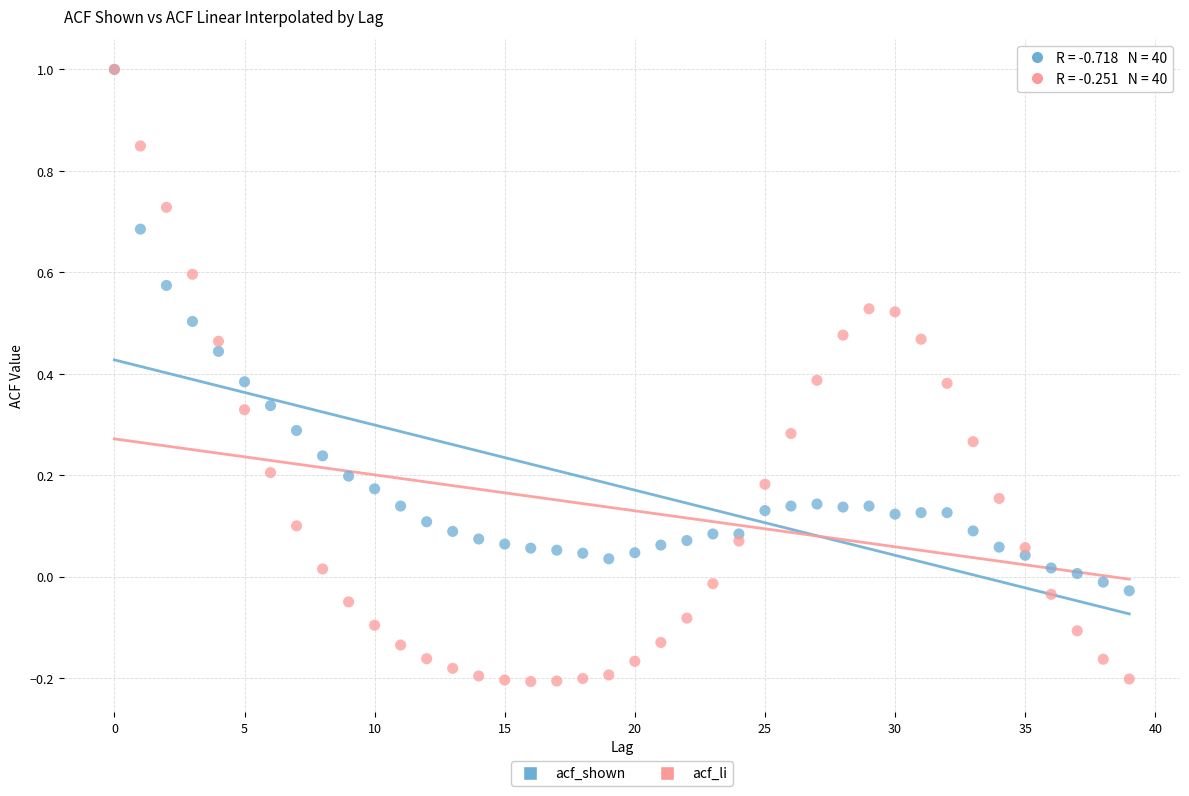

What are all the series names shown in the legend?

acf_shown, acf_li